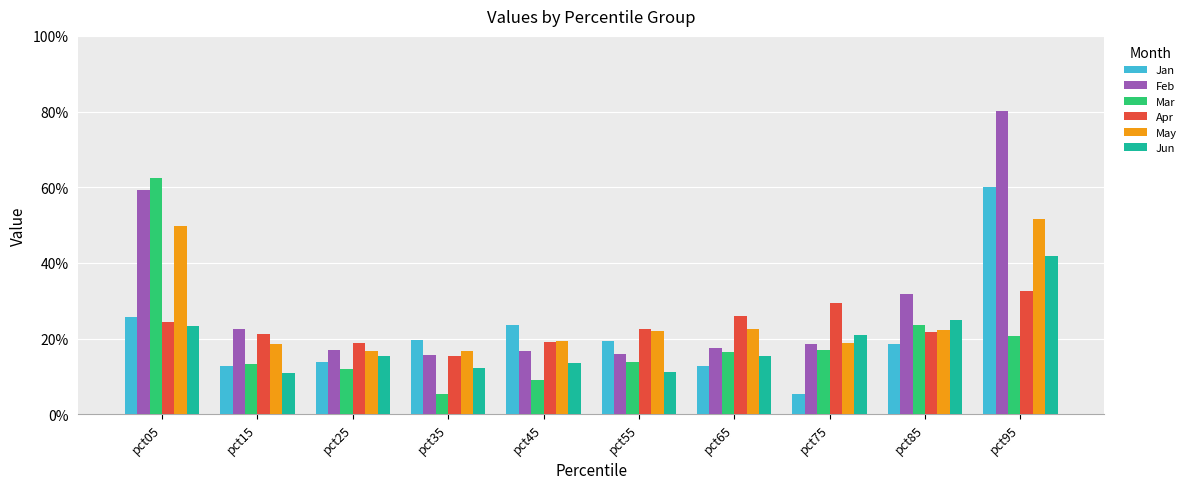

What are all the series names shown in the legend?

Jan, Feb, Mar, Apr, May, Jun